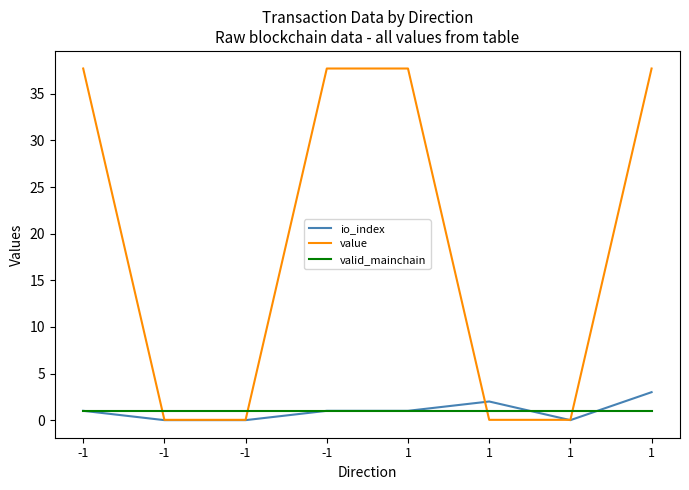

What is the value of the value point at the 5th from the left?

37.7